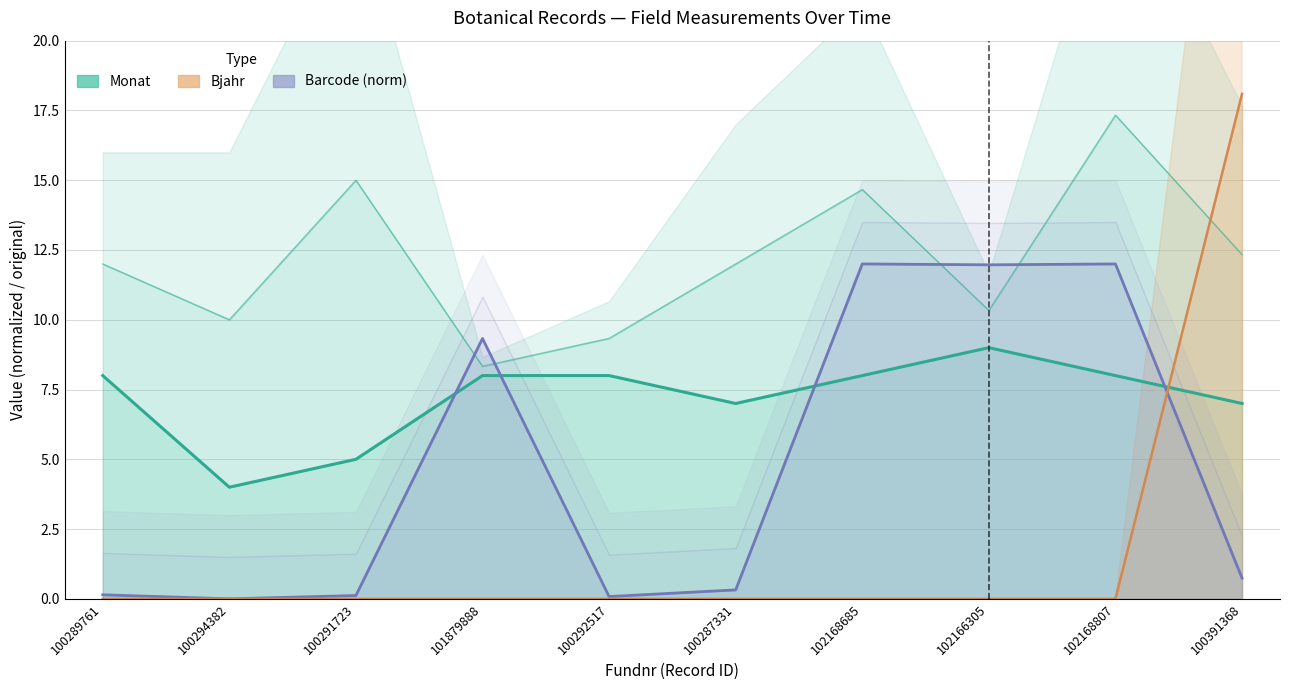

What is the label of the 3rd point from the right?

102166305